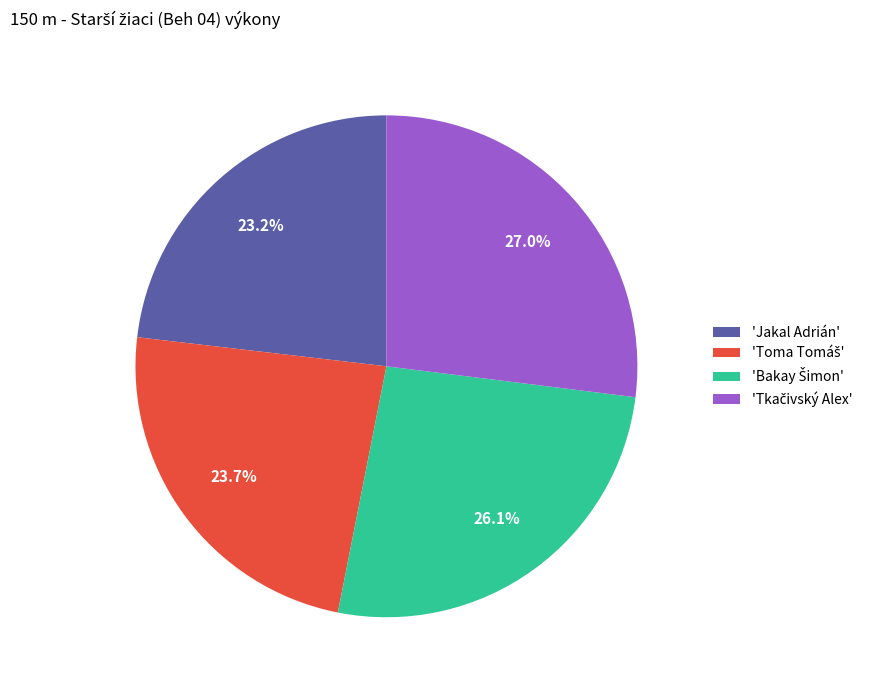

Is 'Jakal Adrián' the majority of the pie?

No